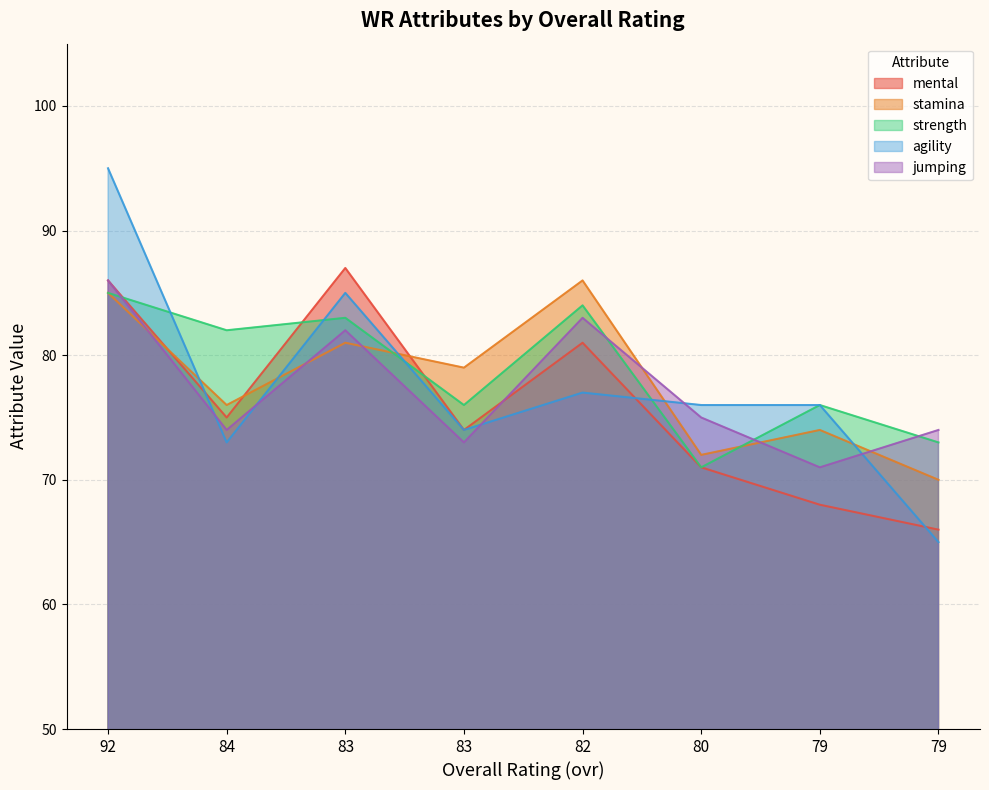

Between 80 and 83, which is larger?

83